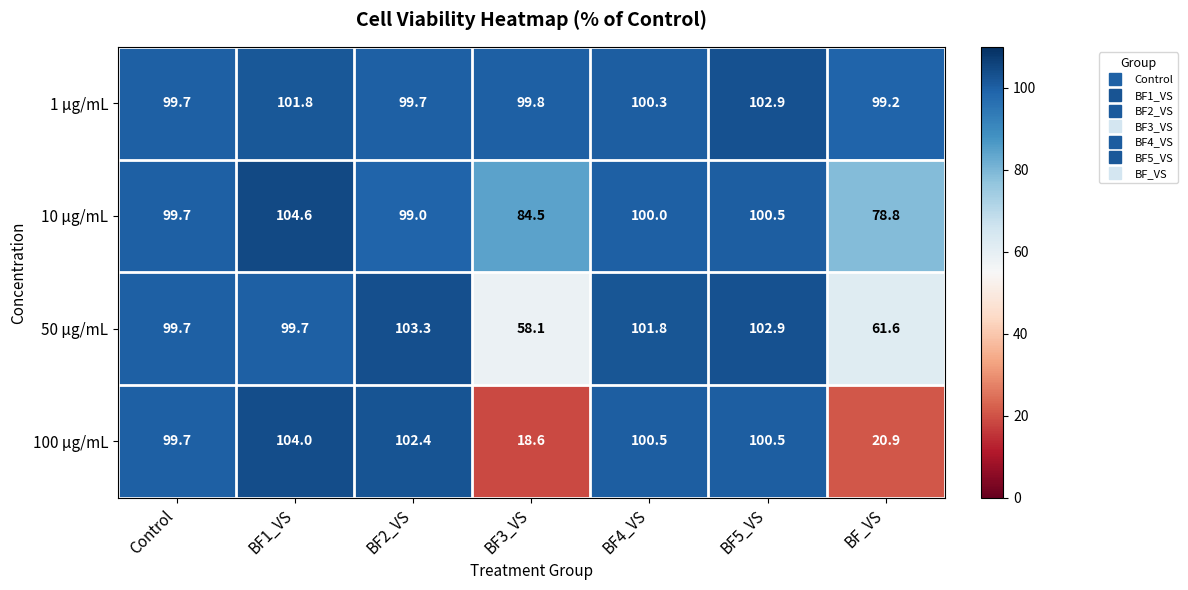

At which category is the sum across all series the highest?

BF1_VS